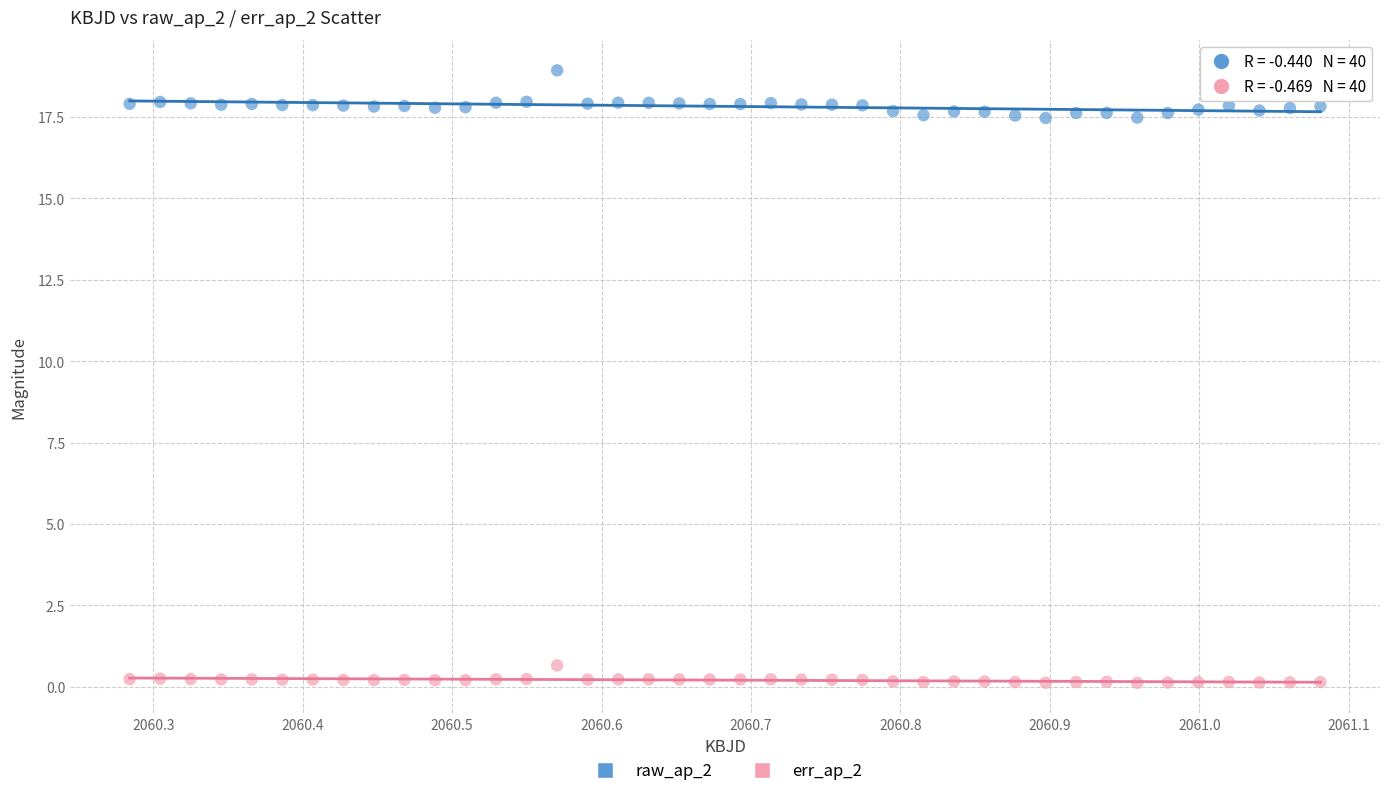

Which series has the widest spread of Y values?

raw_ap_2